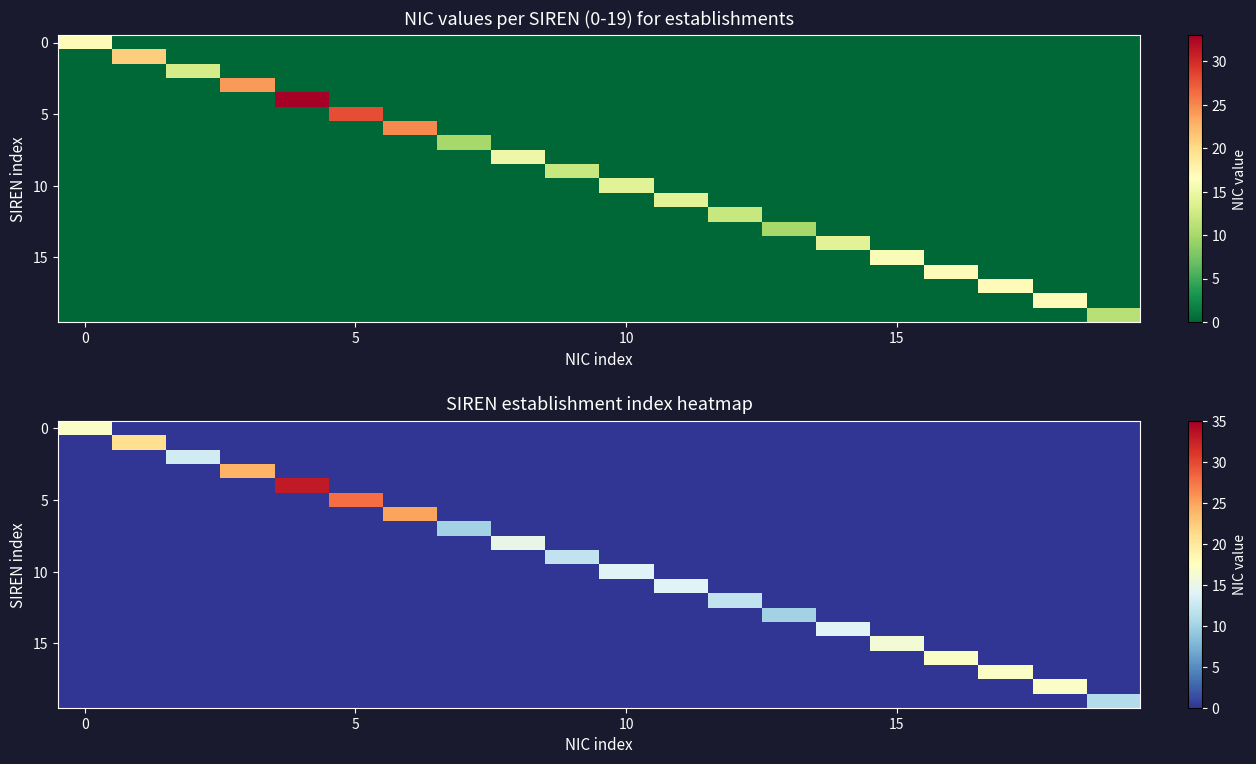

At how many categories does at least one series exceed 24?

3